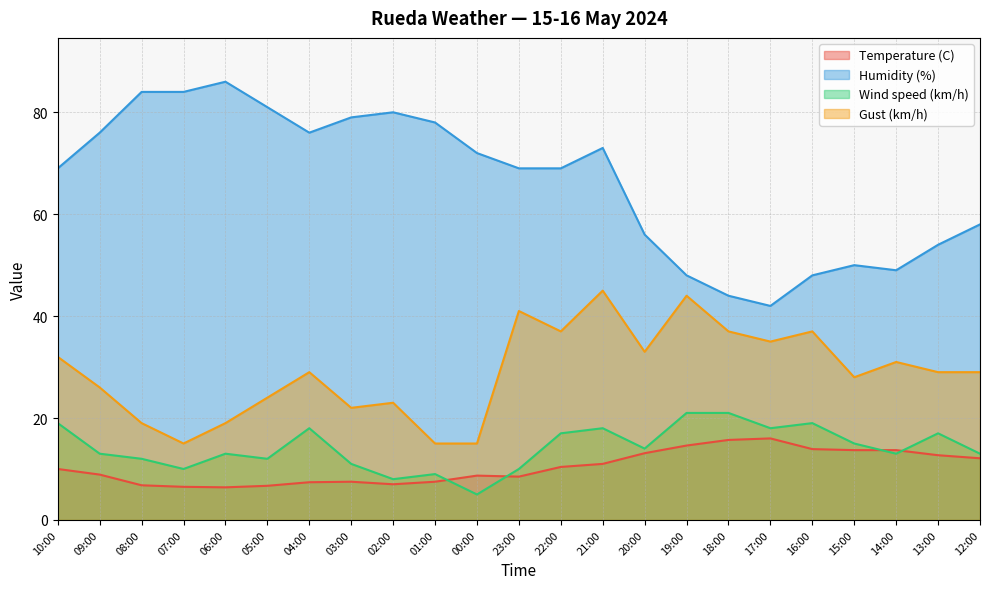

Is the value of Humidity (%) at 14:00 greater than the value of Temperature (C) at 13:00?

Yes